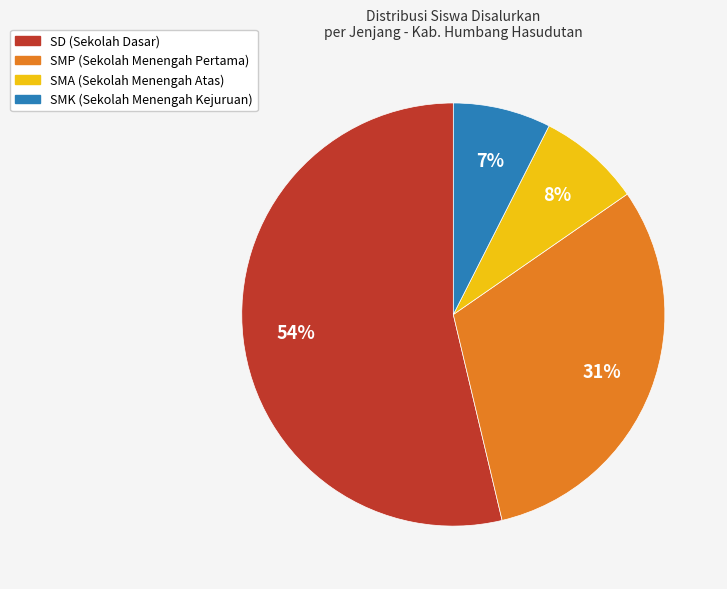

How many slices are in this pie chart?

4